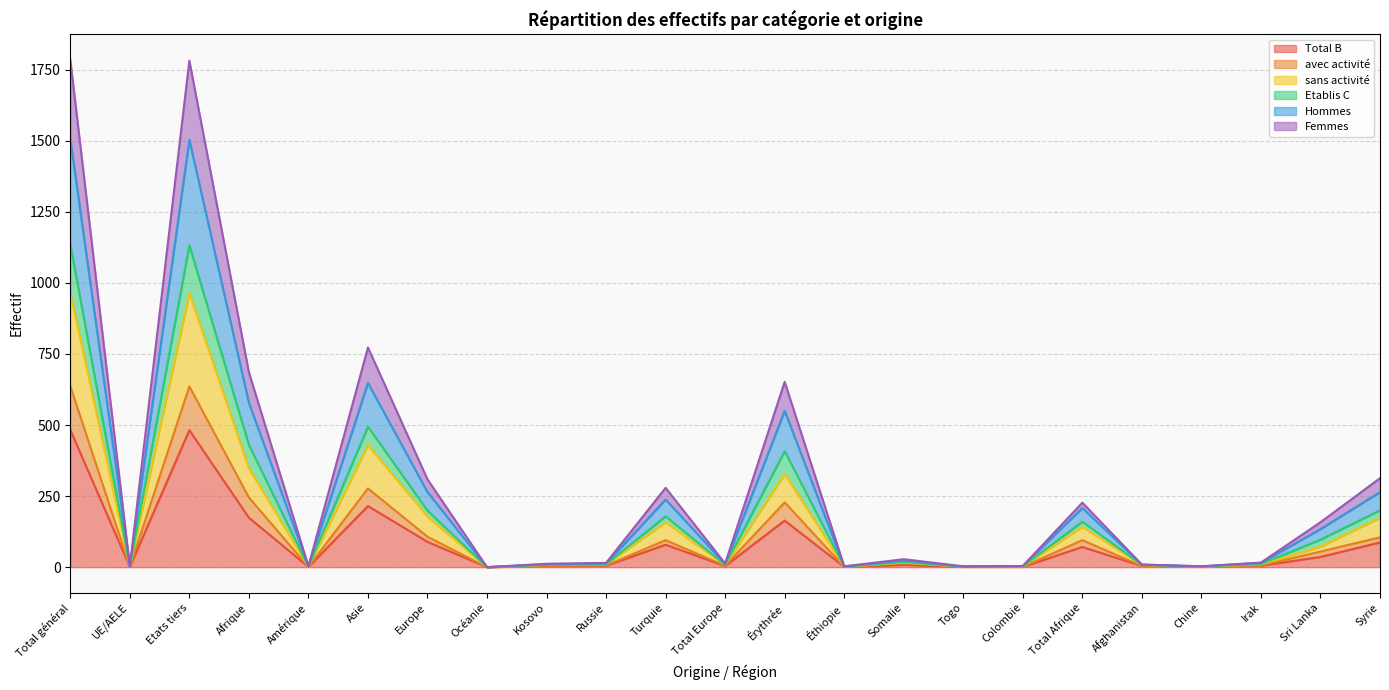

Rank the categories by Total B value from highest to lowest.

Total général, Etats tiers, Asie, Afrique, Érythrée, Europe, Syrie, Turquie, Total Afrique, Sri Lanka, Somalie, Russie, Irak, Kosovo, Total Europe, Afghanistan, UE/AELE, Amérique, Éthiopie, Togo, Colombie, Chine, Océanie